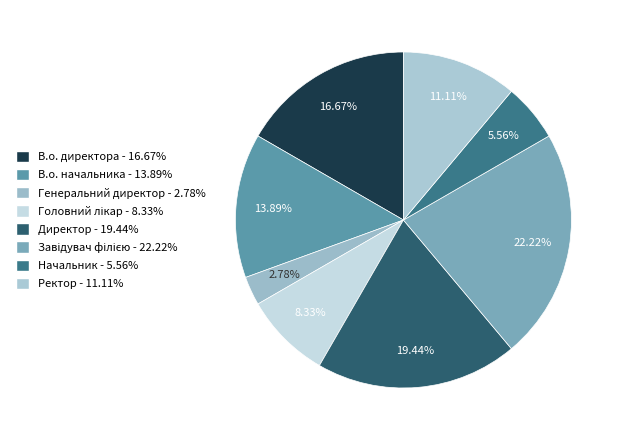

How many segments does this pie chart have?

8